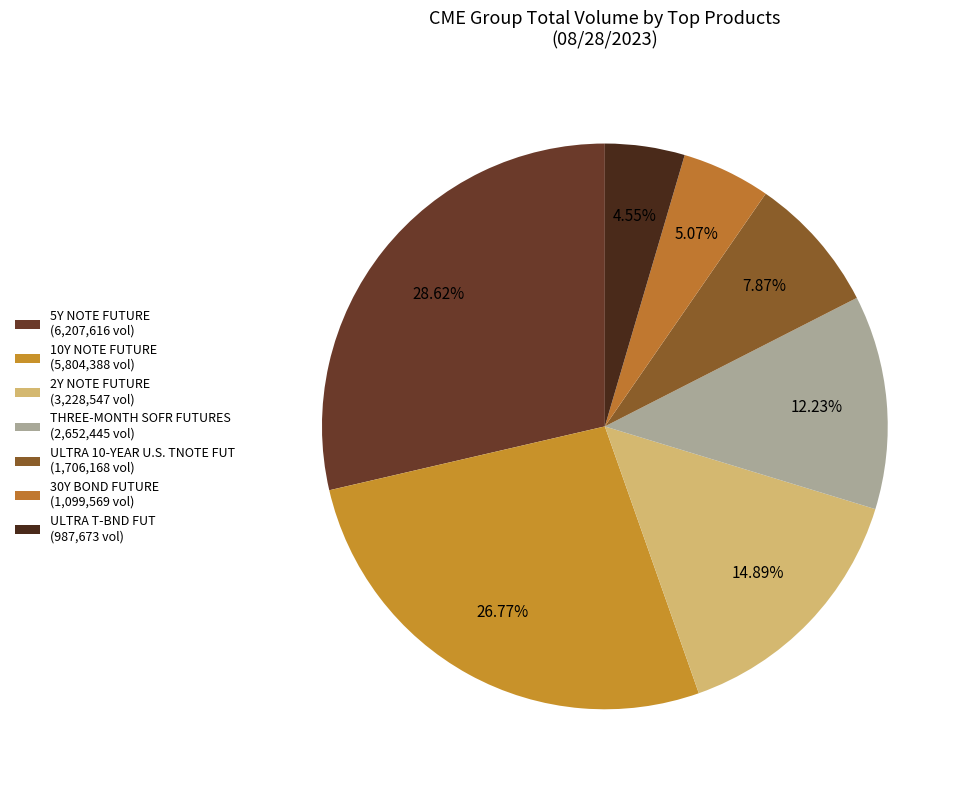

Count the number of slices in the pie.

7